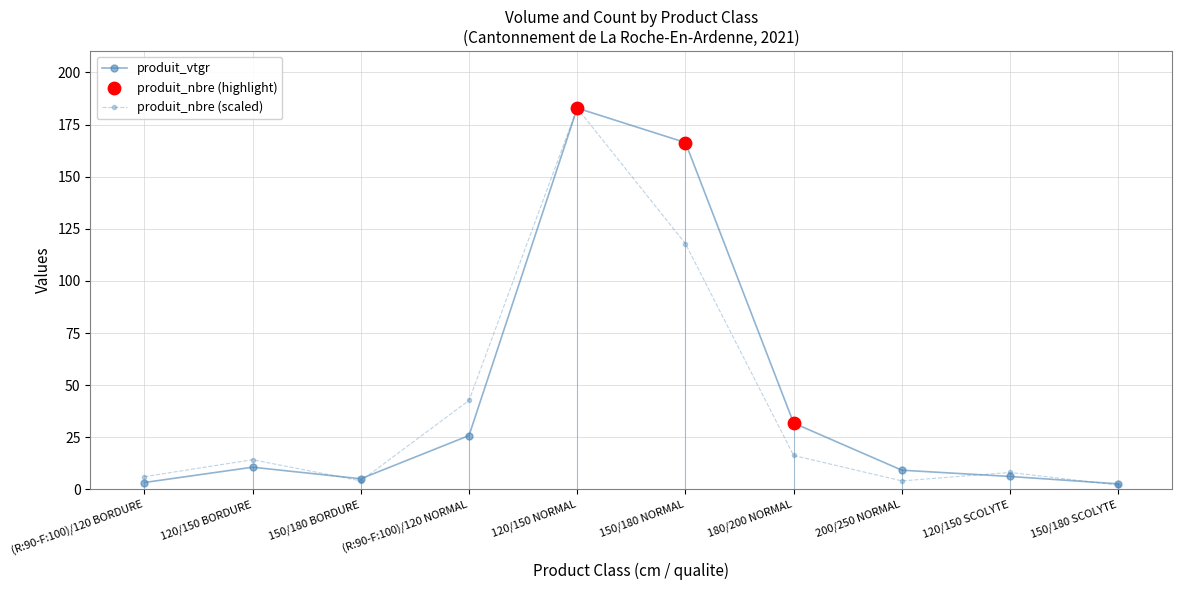

What is the total value across all series at 120/150 BORDURE?

24.9